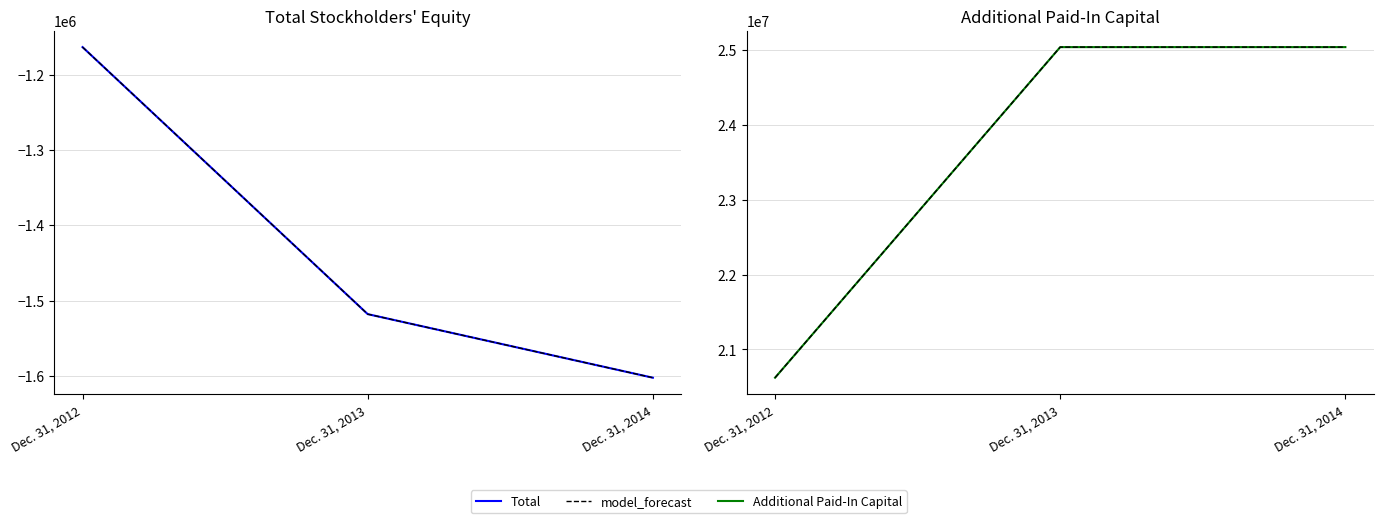

Which series has the largest total across all categories?

model_forecast